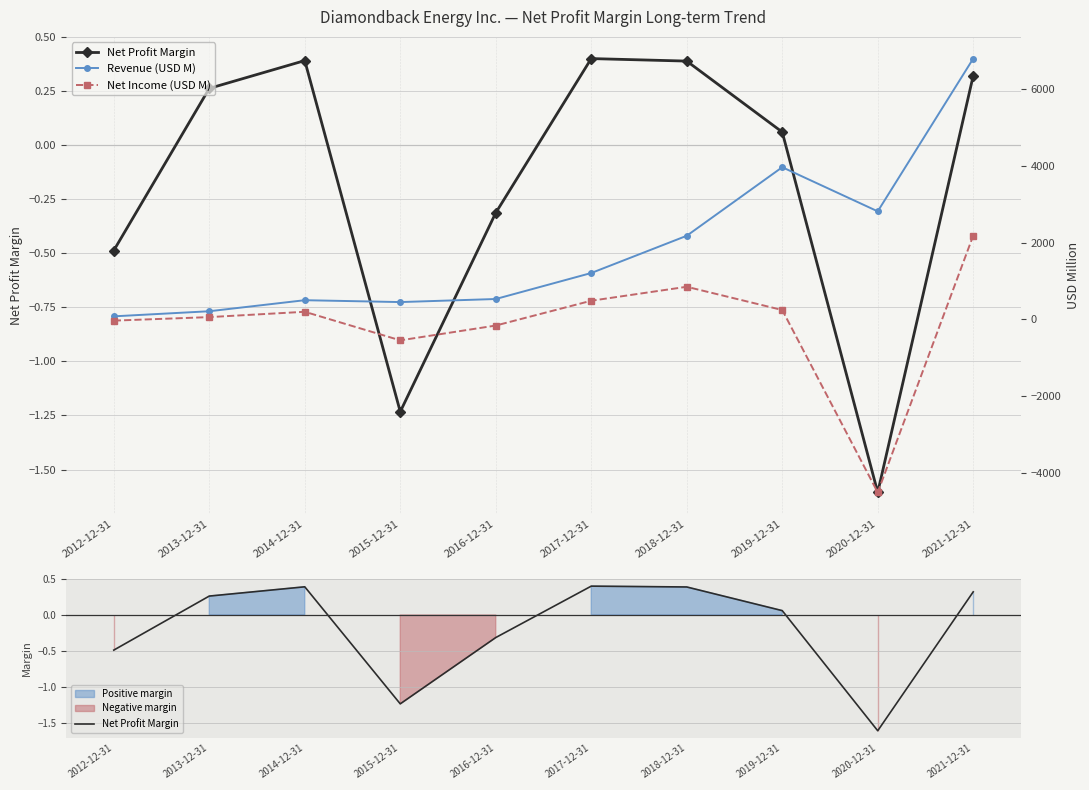

Is the value of Net Income (USD M) at 2014-12-31 greater than the value of Revenue (USD M) at 2015-12-31?

No